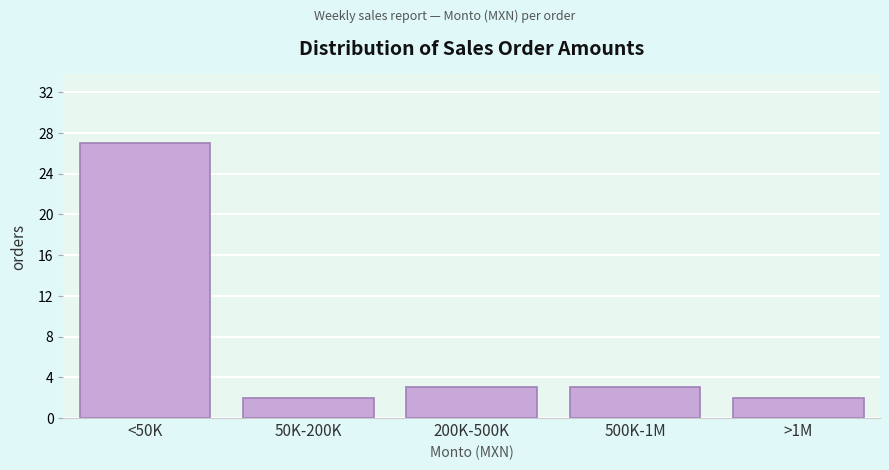

Reading right to left, transcribe all the data shown in this chart.

>1M=2	500K-1M=3	200K-500K=3	50K-200K=2	<50K=27